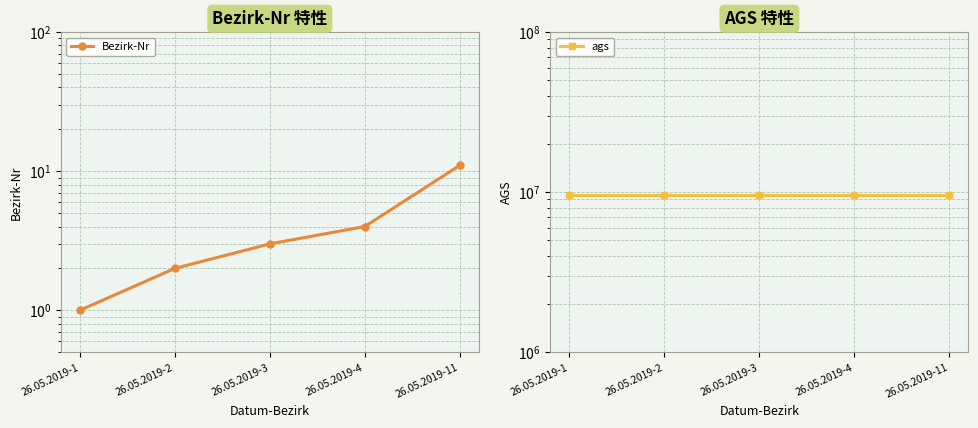

Between 26.05.2019-4 and 26.05.2019-11, which series saw the biggest shift?

Bezirk-Nr